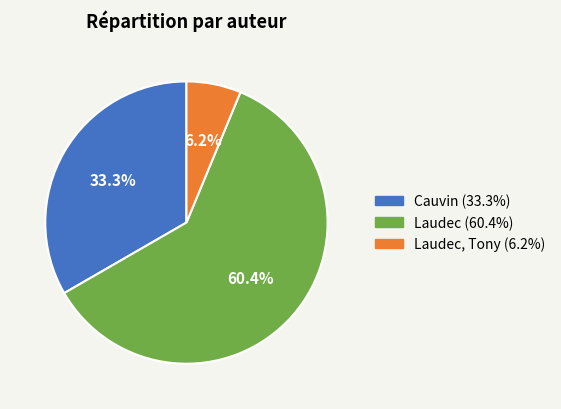

Does any single category account for the majority?

Yes